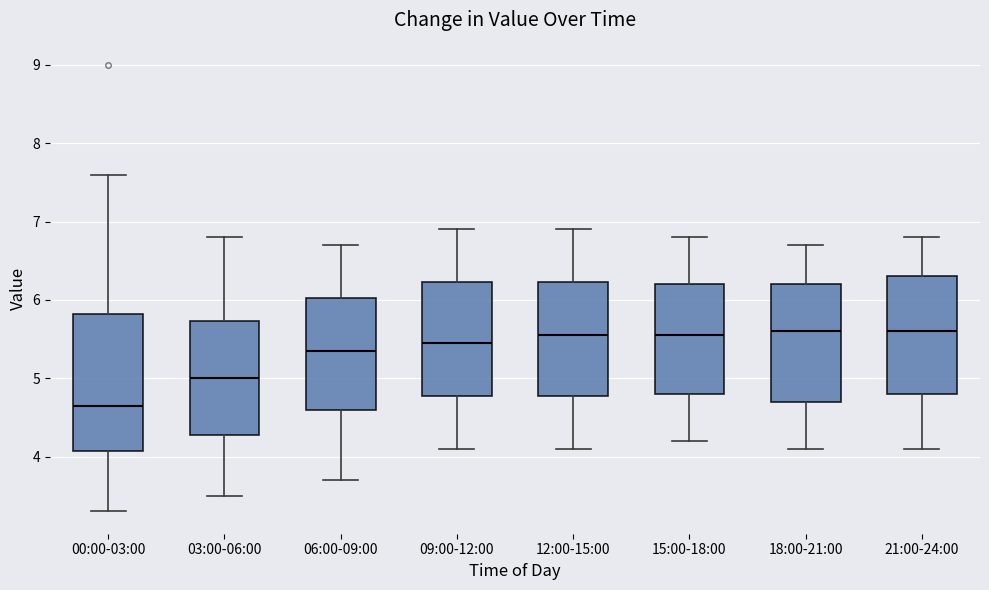

Reading left to right, transcribe this box plot: for each box, give where its median line is, the range the box spans, and where its two whiskers end, as read against the y-axis. The values are not printed on the chart, so give them approximately, as read against the axis.

00:00-03:00: median 4.7, box 4.1 to 5.8, whiskers 3.3 to 7.6
03:00-06:00: median 5.0, box 4.3 to 5.7, whiskers 3.5 to 6.8
06:00-09:00: median 5.4, box 4.6 to 6.0, whiskers 3.7 to 6.7
09:00-12:00: median 5.5, box 4.8 to 6.2, whiskers 4.1 to 6.9
12:00-15:00: median 5.6, box 4.8 to 6.2, whiskers 4.1 to 6.9
15:00-18:00: median 5.6, box 4.8 to 6.2, whiskers 4.2 to 6.8
18:00-21:00: median 5.6, box 4.7 to 6.2, whiskers 4.1 to 6.7
21:00-24:00: median 5.6, box 4.8 to 6.3, whiskers 4.1 to 6.8